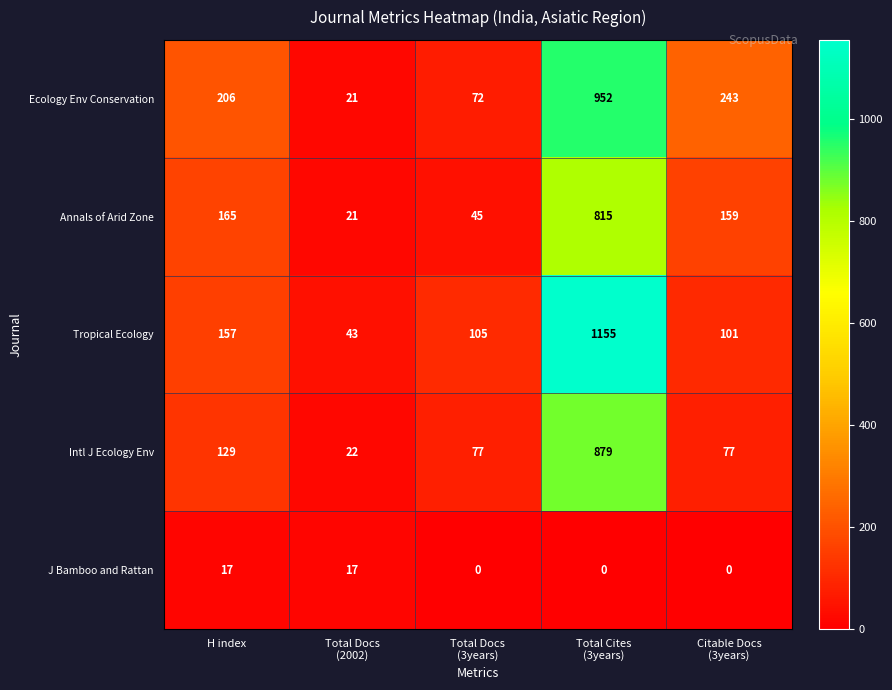

Where is Annals of Arid Zone nearest to the value 418?

H index